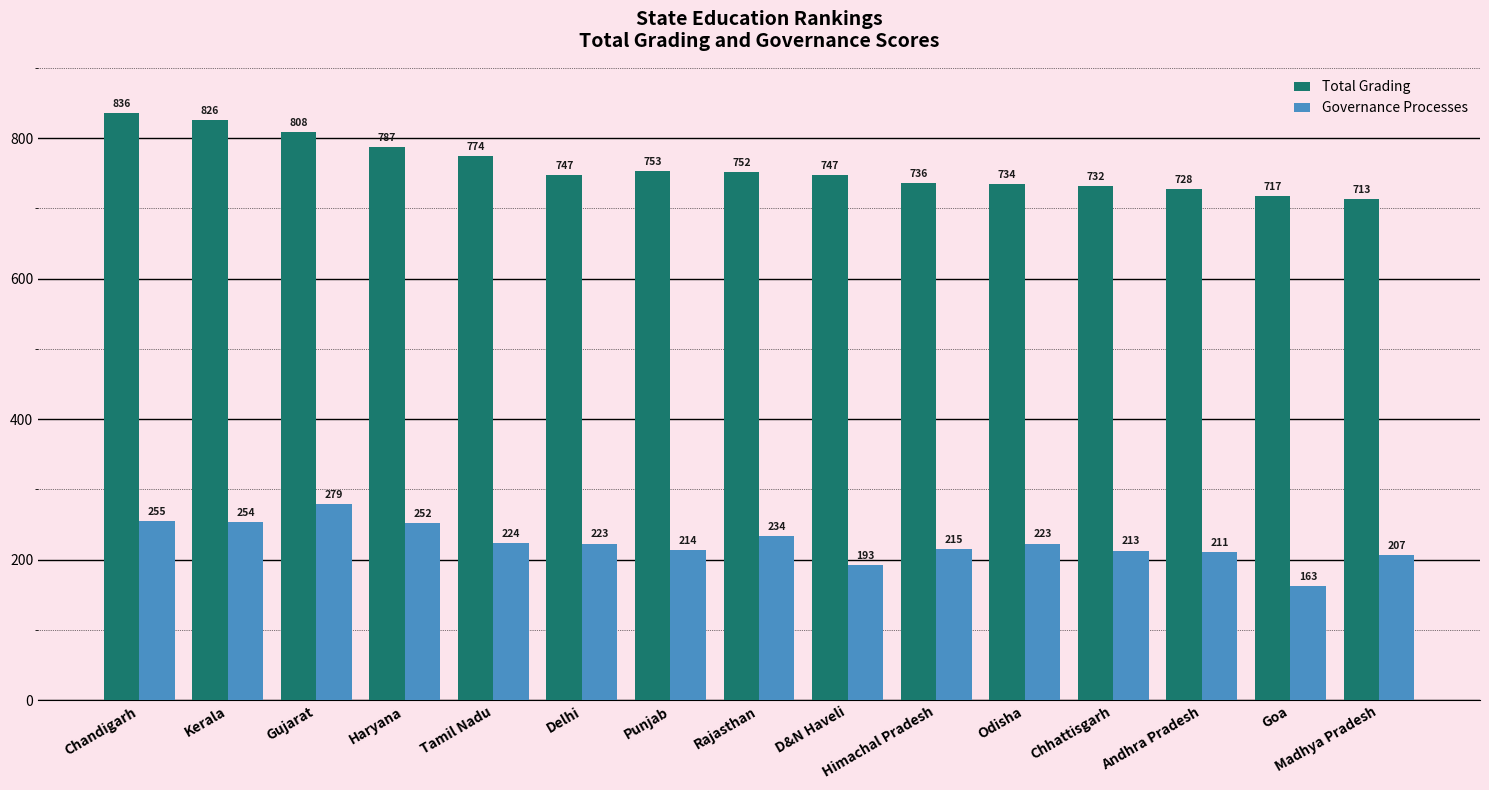

Which series has the largest total across all categories?

Total Grading